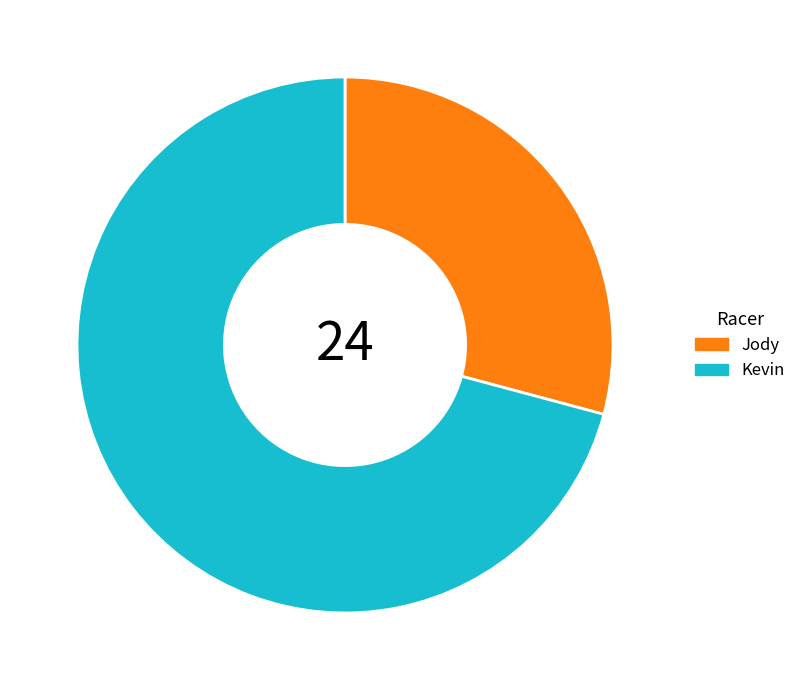

Is it true that Kevin is 71% of the pie?

True